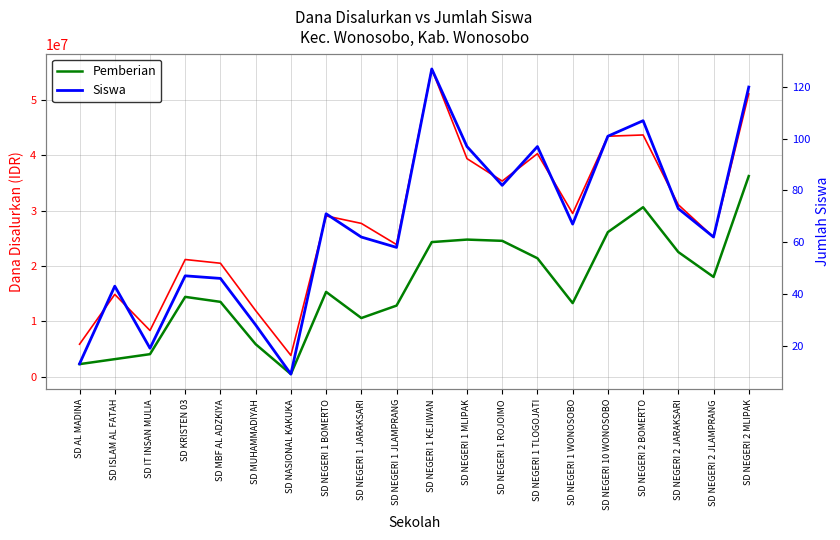

Is it true that Pemberian equals 14400000 at SD KRISTEN 03?

True